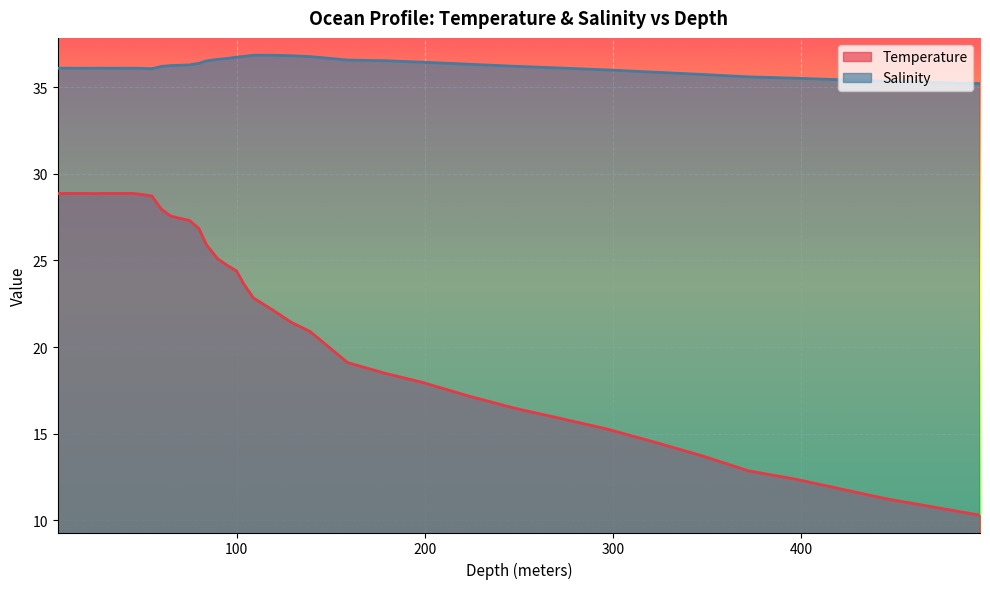

The value of Temperature at 495.0 is 10.3. True or false?

True